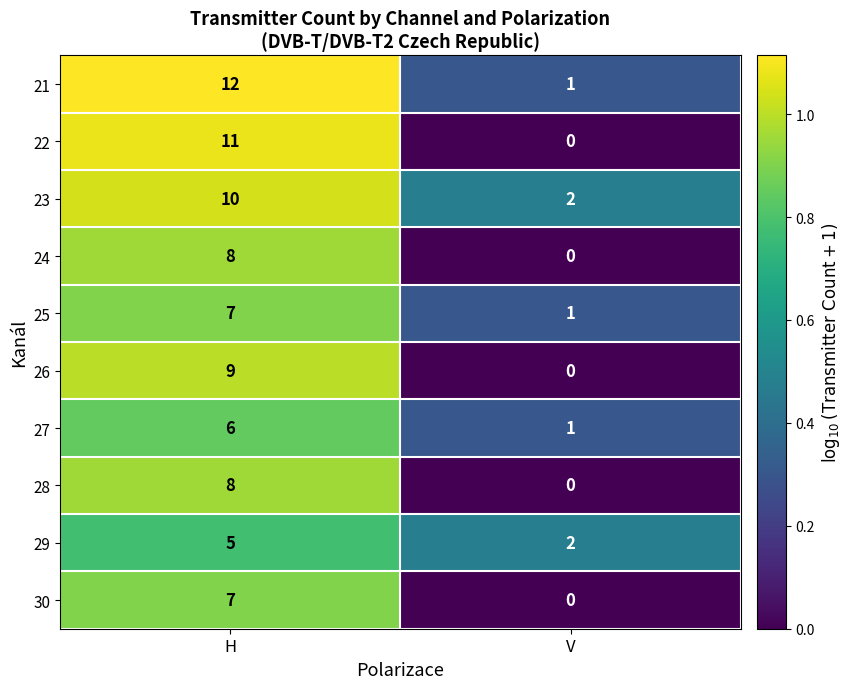

What is the difference between the 27 values at H and V?

5